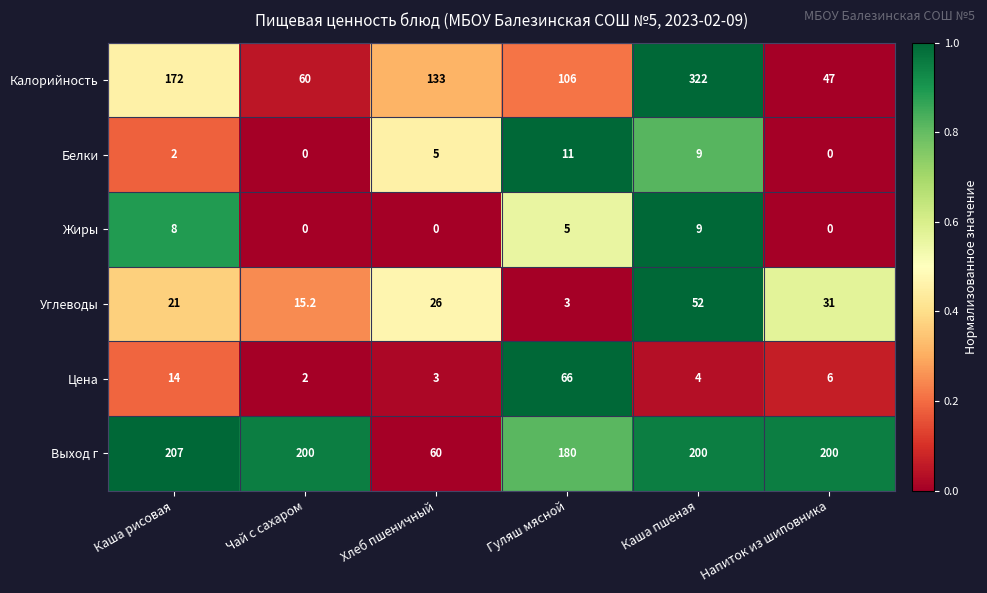

Rank the categories by Цена value from lowest to highest.

Чай с сахаром, Хлеб пшеничный, Каша пшеная, Напиток из шиповника, Каша рисовая, Гуляш мясной